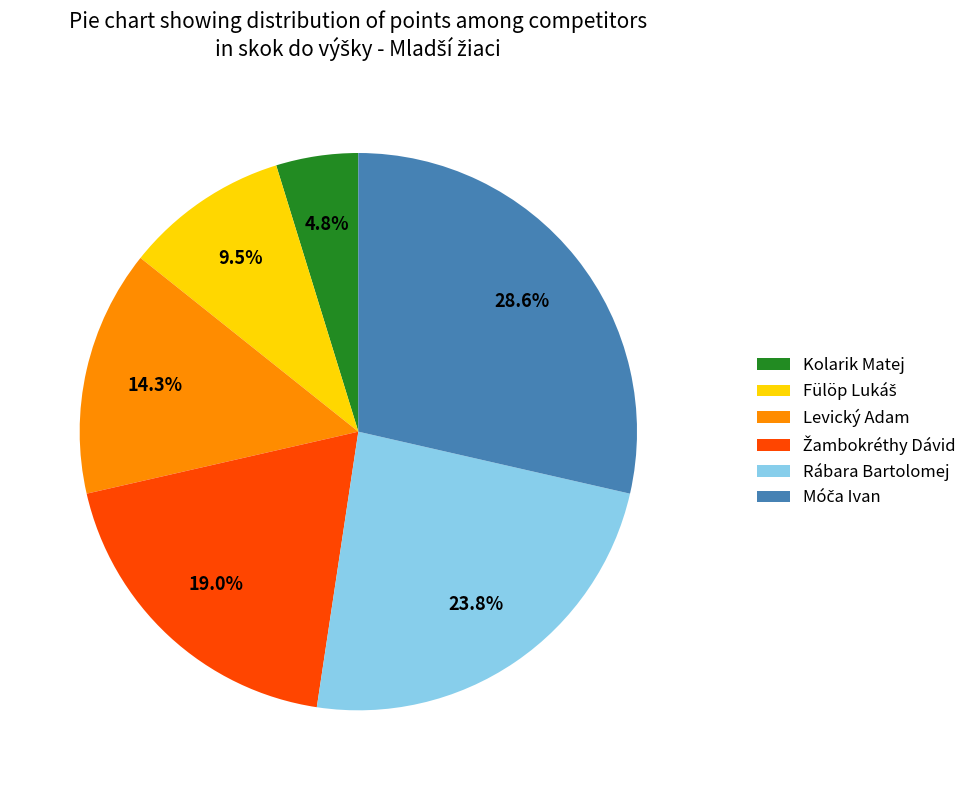

Is there a majority slice in this chart?

No